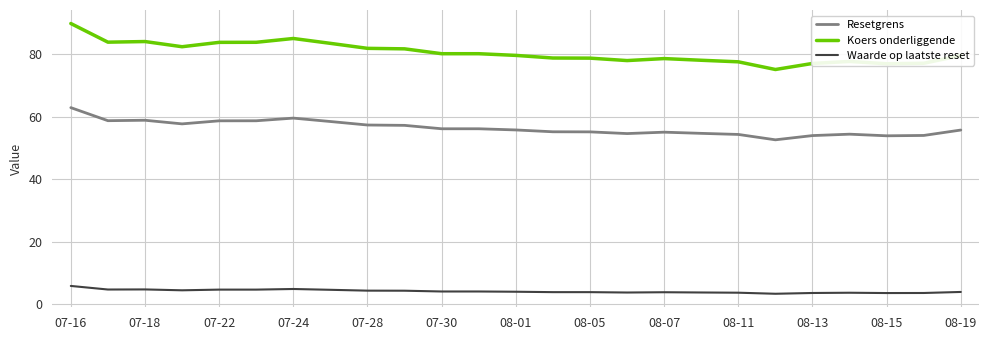

How many lines are shown in the chart?

3